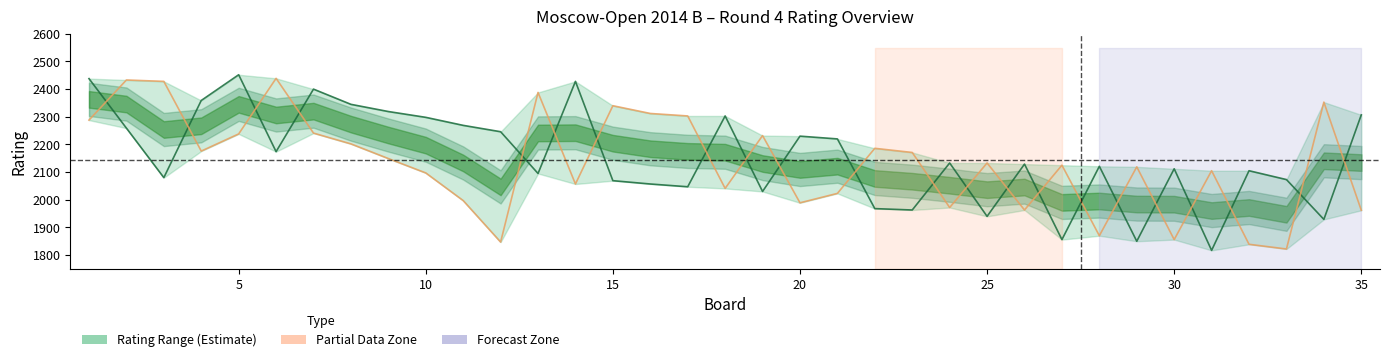

How many lines are shown in the chart?

2